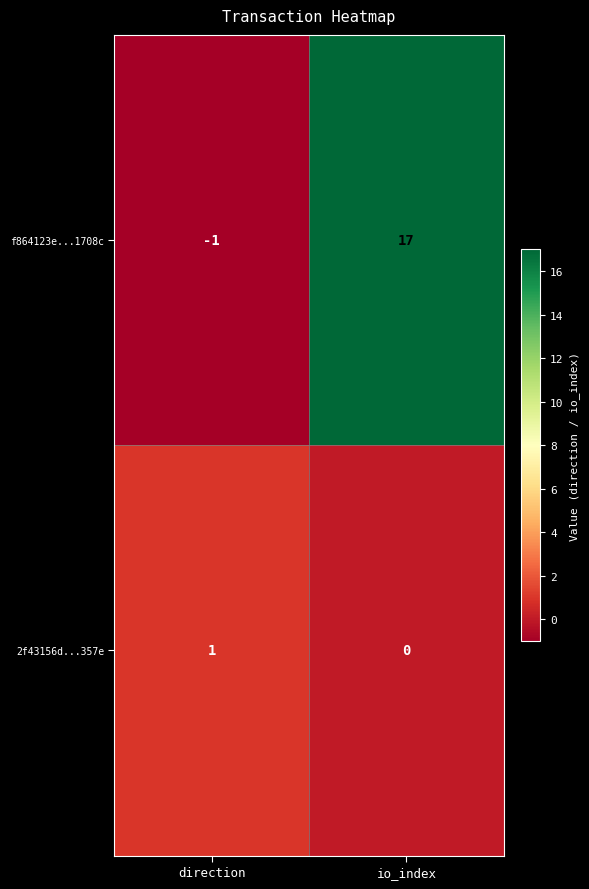

Reading left to right, transcribe all the data shown in this chart.

f864123e...1708c: direction=-1	io_index=17
2f43156d...357e: direction=1	io_index=0